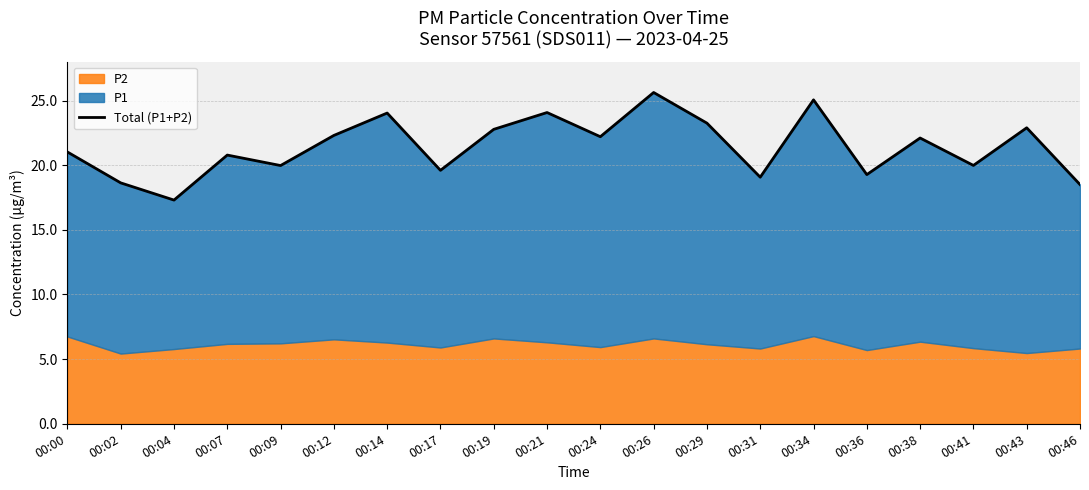

Which category has the highest value across all series?

00:26